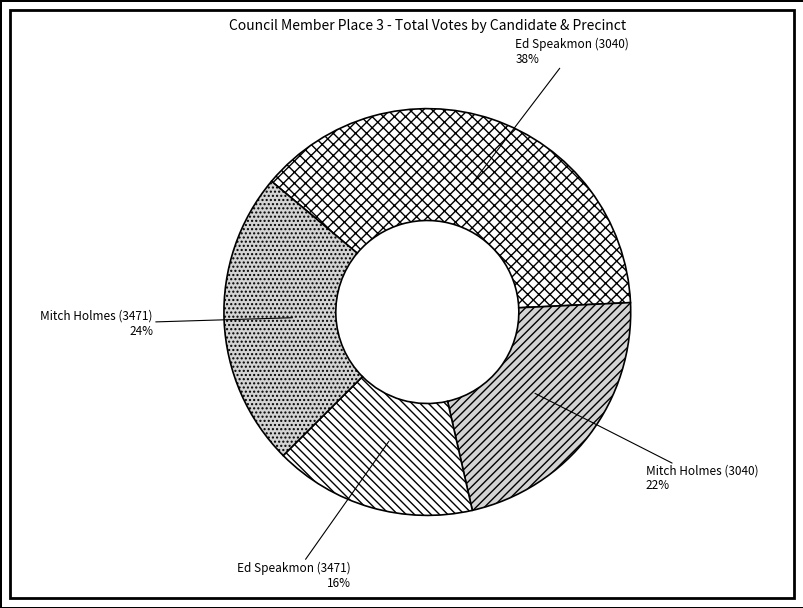

To the nearest percent, what is the average slice percentage?

25%